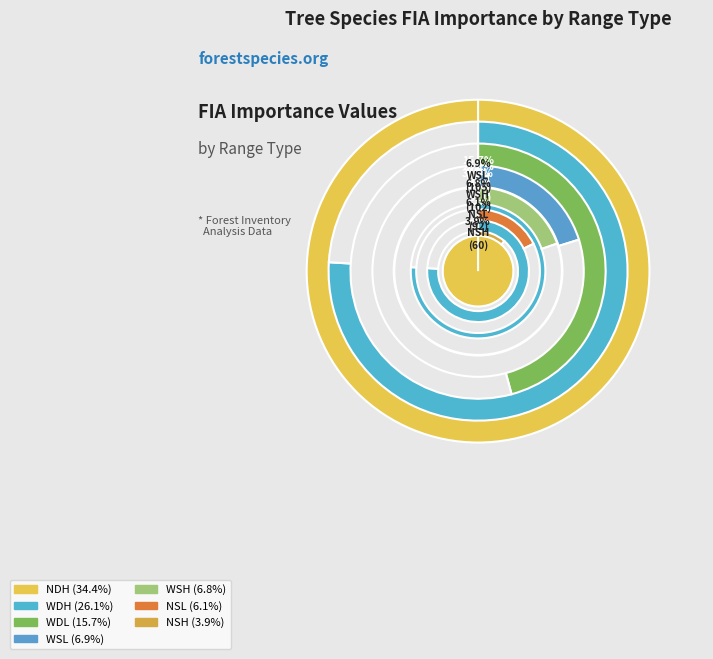

Combined, do WDH and WDL account for over 50%?

No